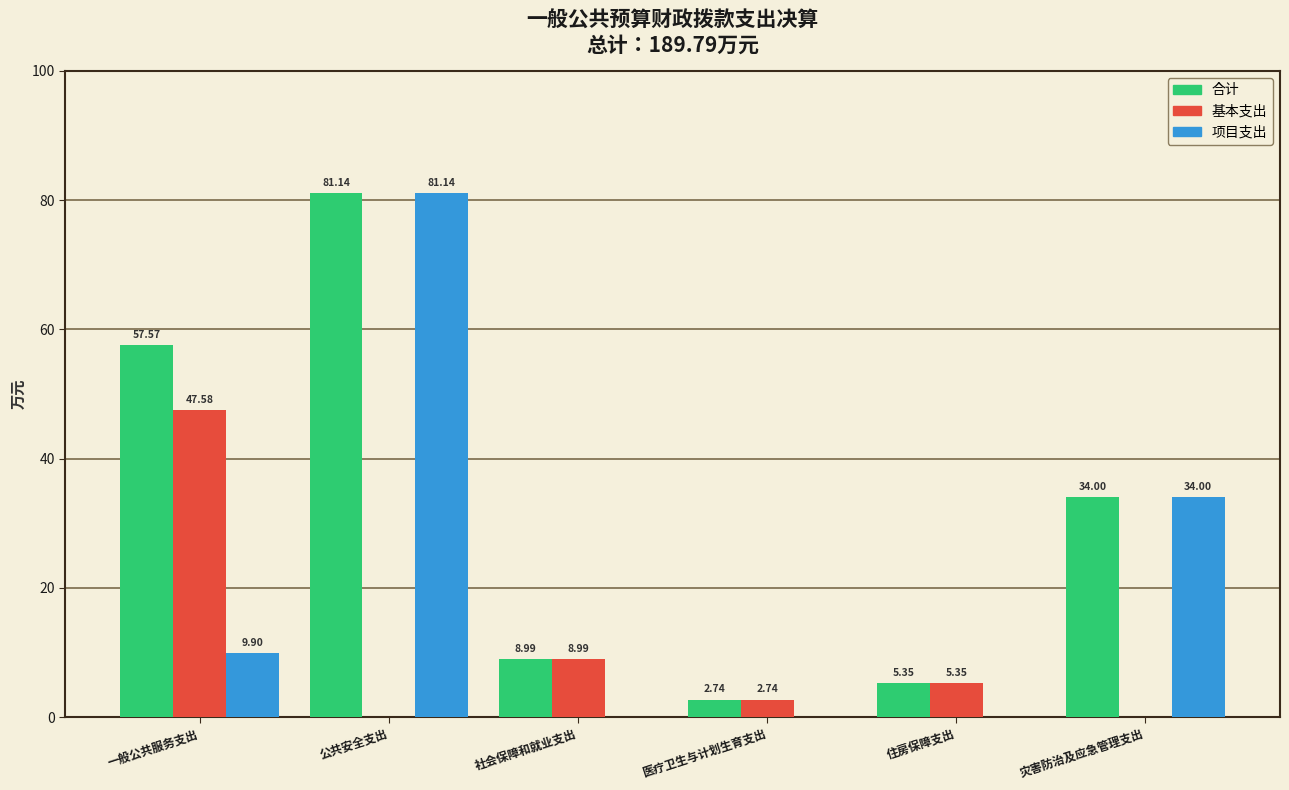

Where does the 项目支出 series first go above 9?

一般公共服务支出